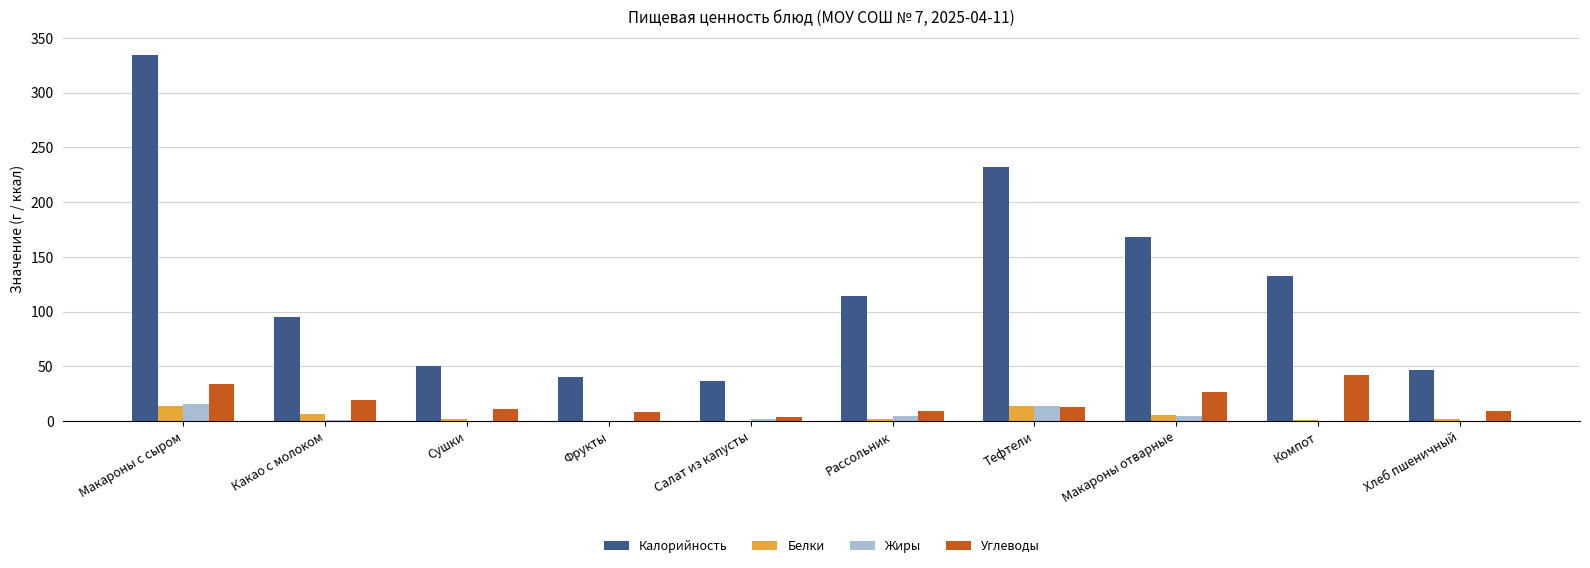

Is it true that Калорийность equals 473.4 at Макароны с сыром?

False